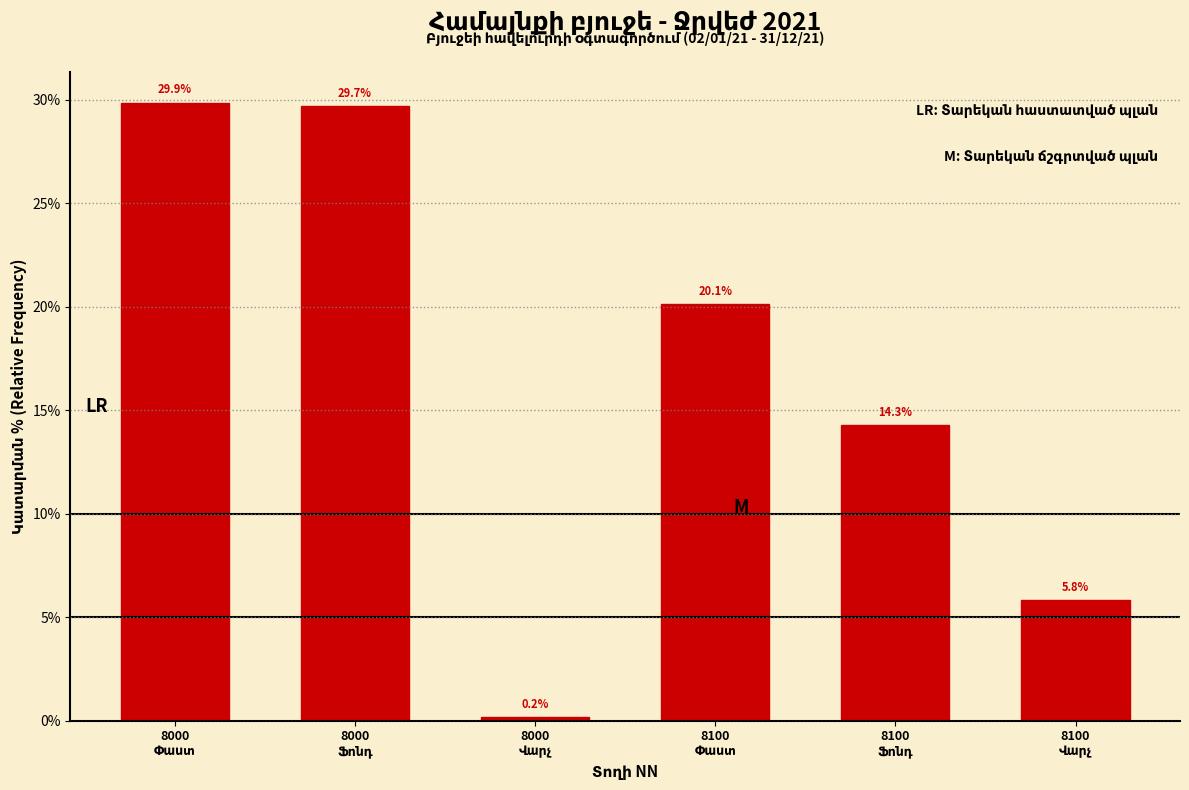

Reading right to left, what are all the values shown in this chart?

5.8	14.3	20.1	0.2	29.7	29.9